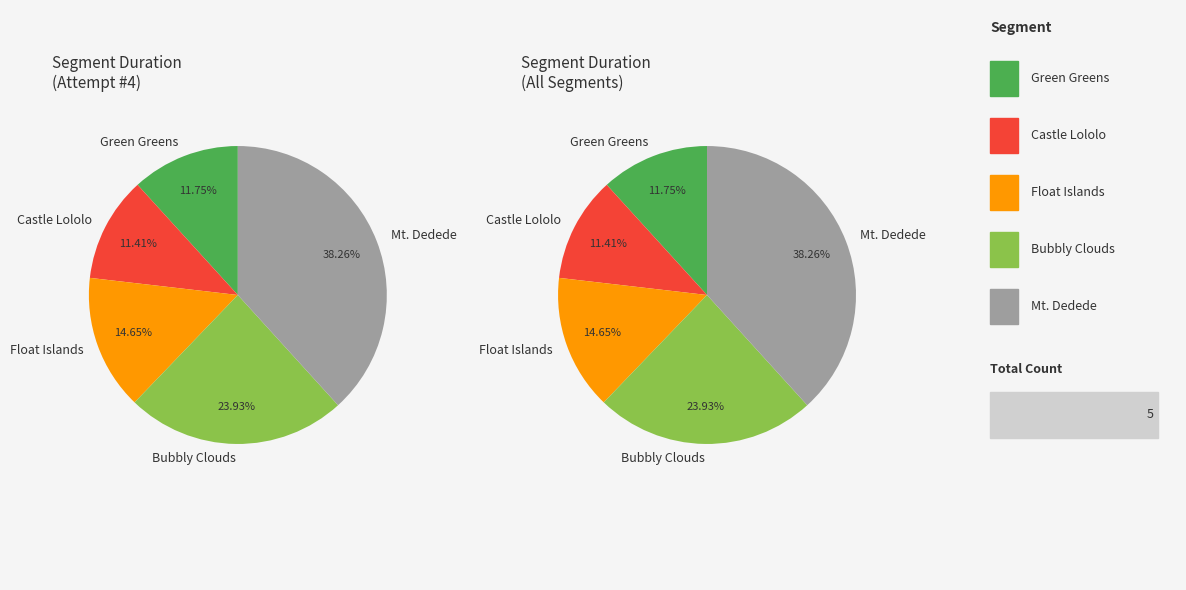

What is the ratio of the value at Green Greens to the value at Bubbly Clouds?

0.5